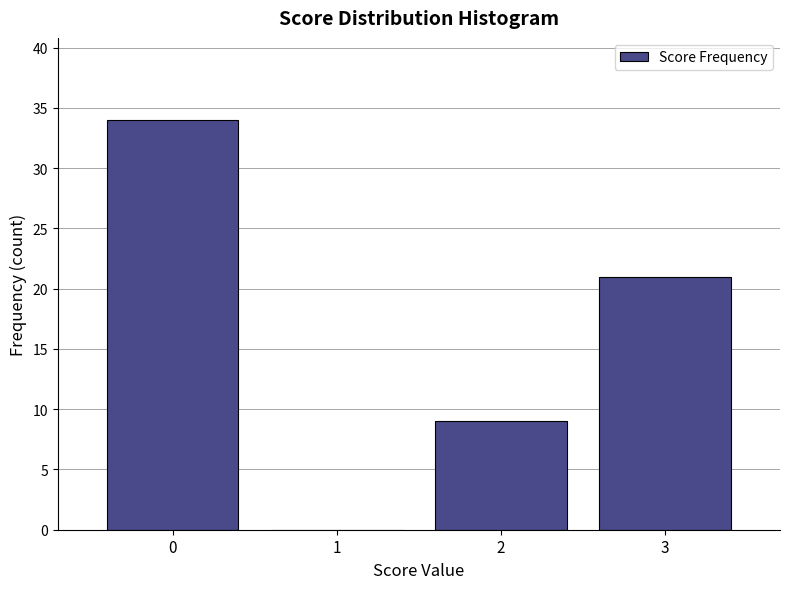

How tall is the bar that spans 2.5 to 3.5 on the x-axis? The values are not printed on the chart, so give them approximately, as read against the axis.

21